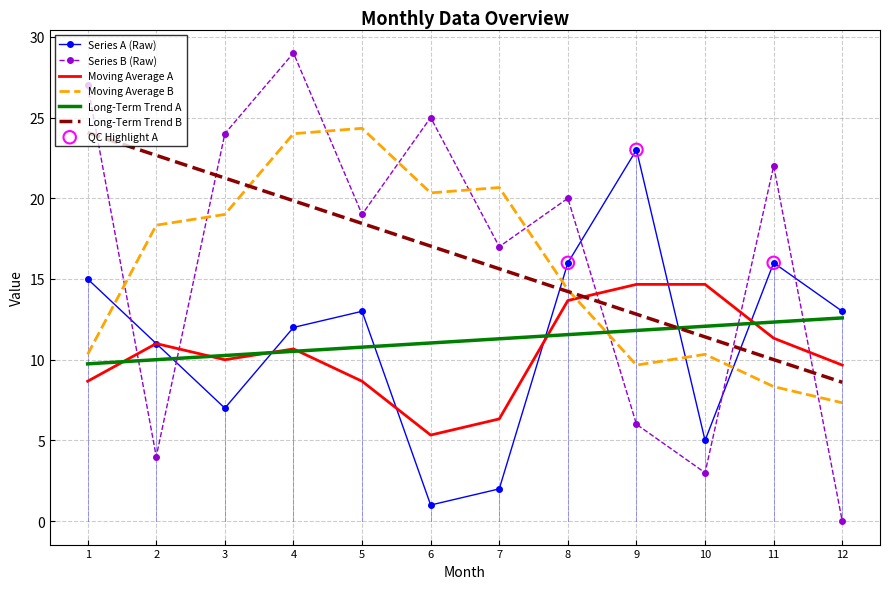

Is the value of Long-Term Trend A at 2 greater than the value of Long-Term Trend B at 6?

No